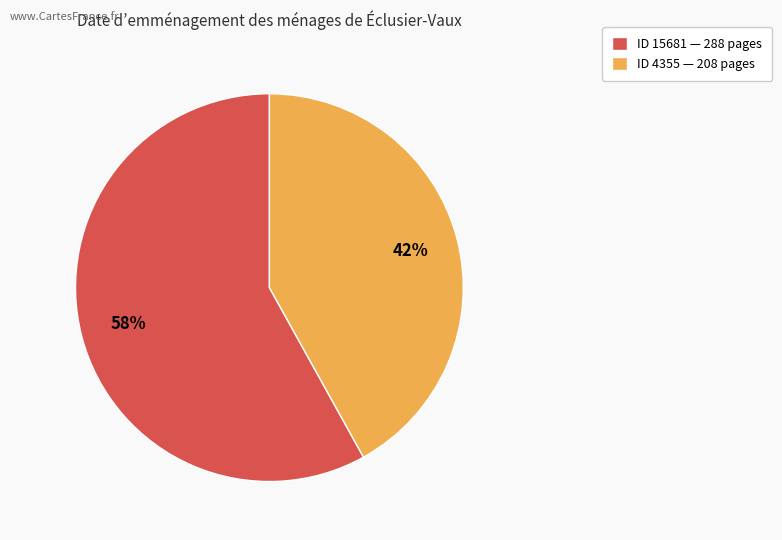

Is there any slice that represents more than half of the pie?

Yes